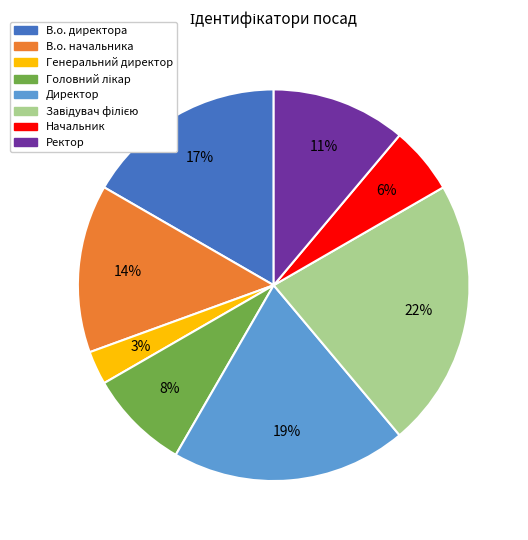

Between Ректор and В.о. начальника, which is larger?

В.о. начальника